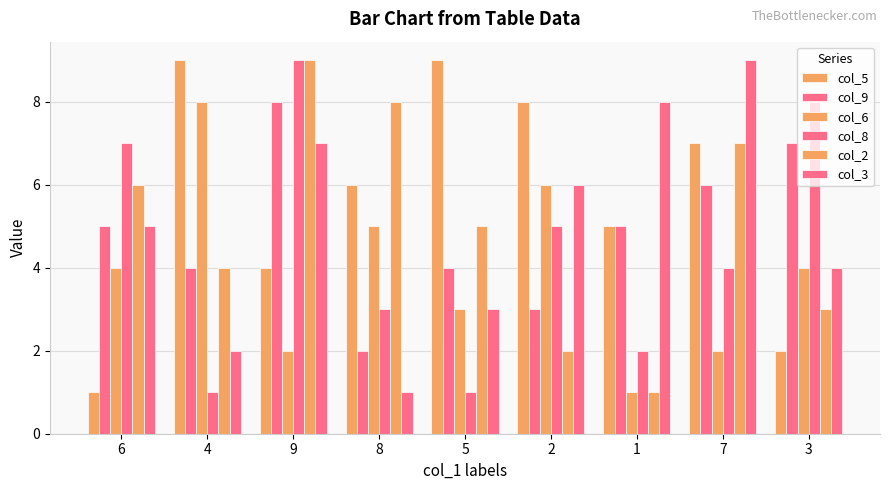

Where does the col_6 series first go above 4?

4